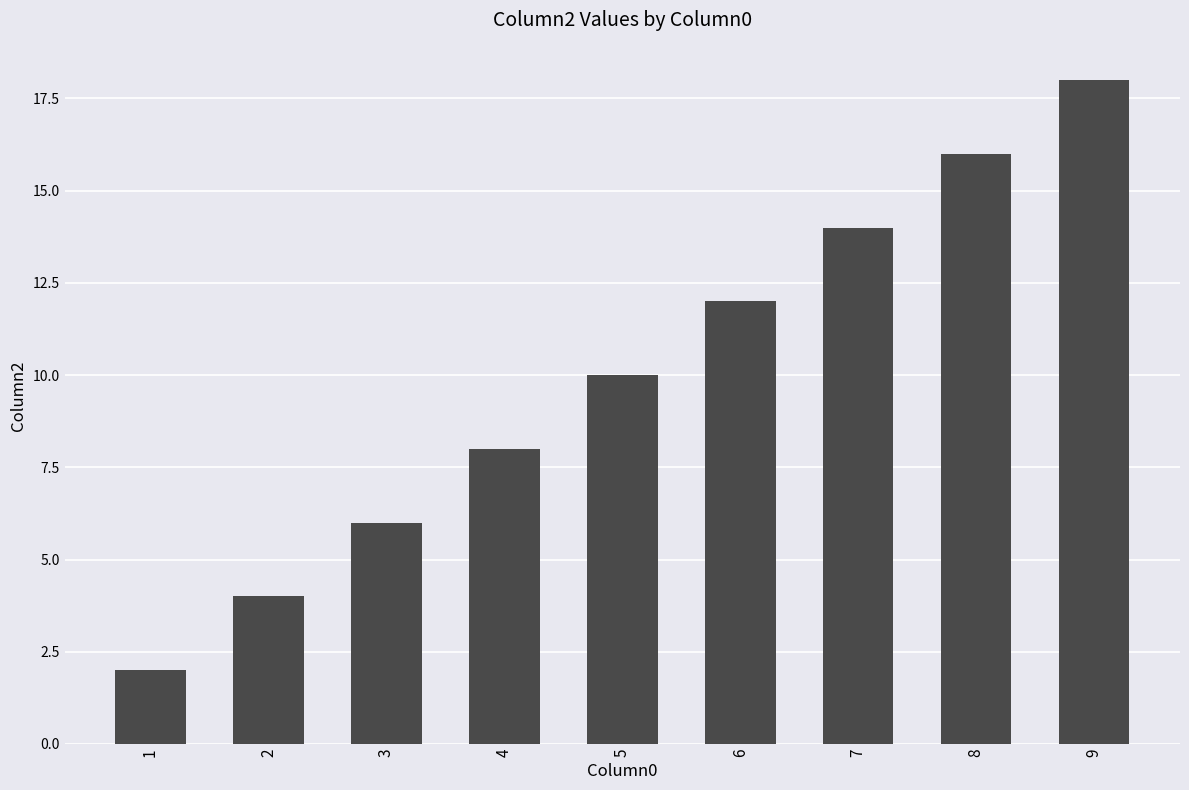

Reading right to left, what are all the values shown in this chart?

9=18	8=16	7=14	6=12	5=10	4=8	3=6	2=4	1=2